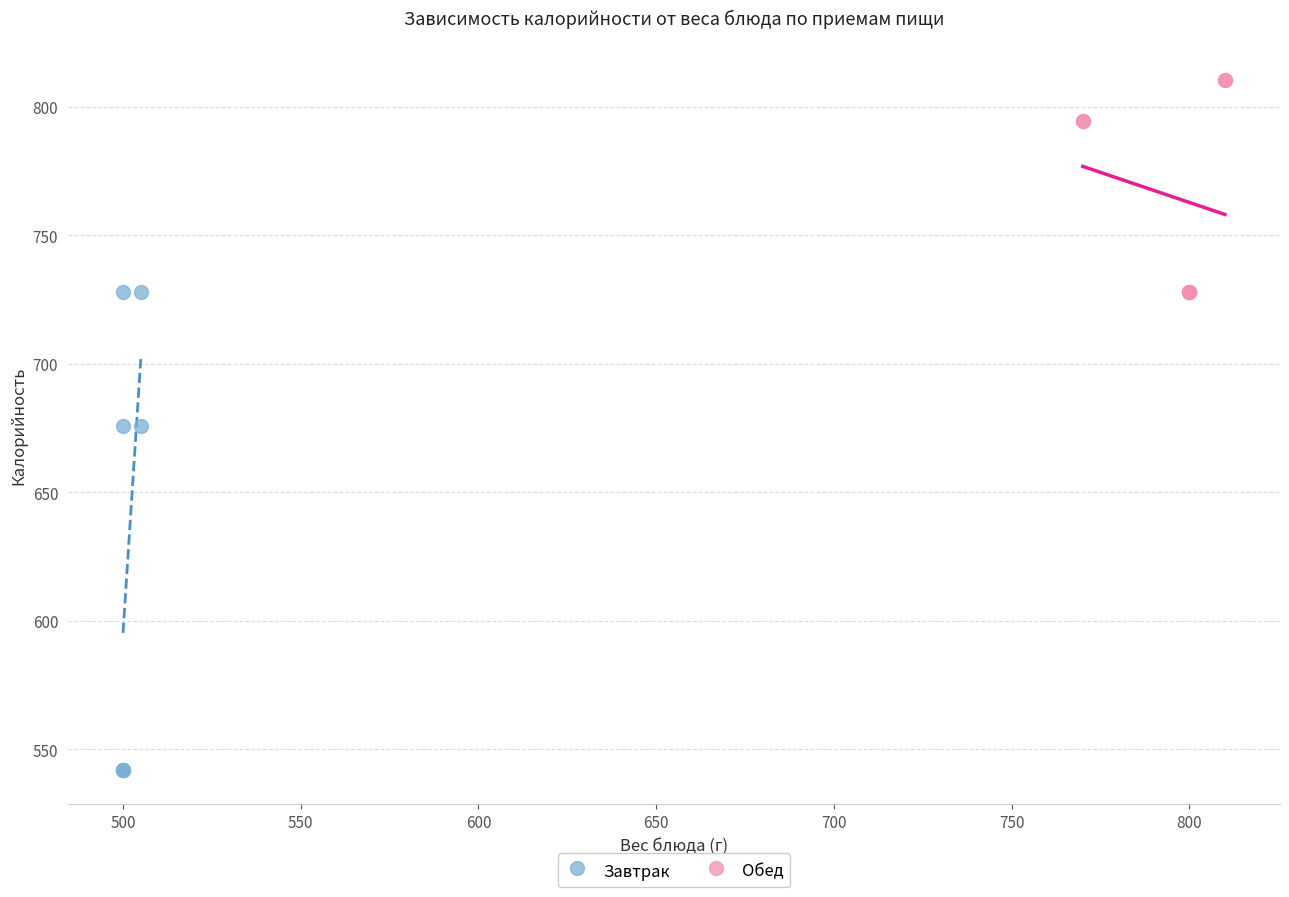

Which series reaches the minimum Y coordinate?

Завтрак